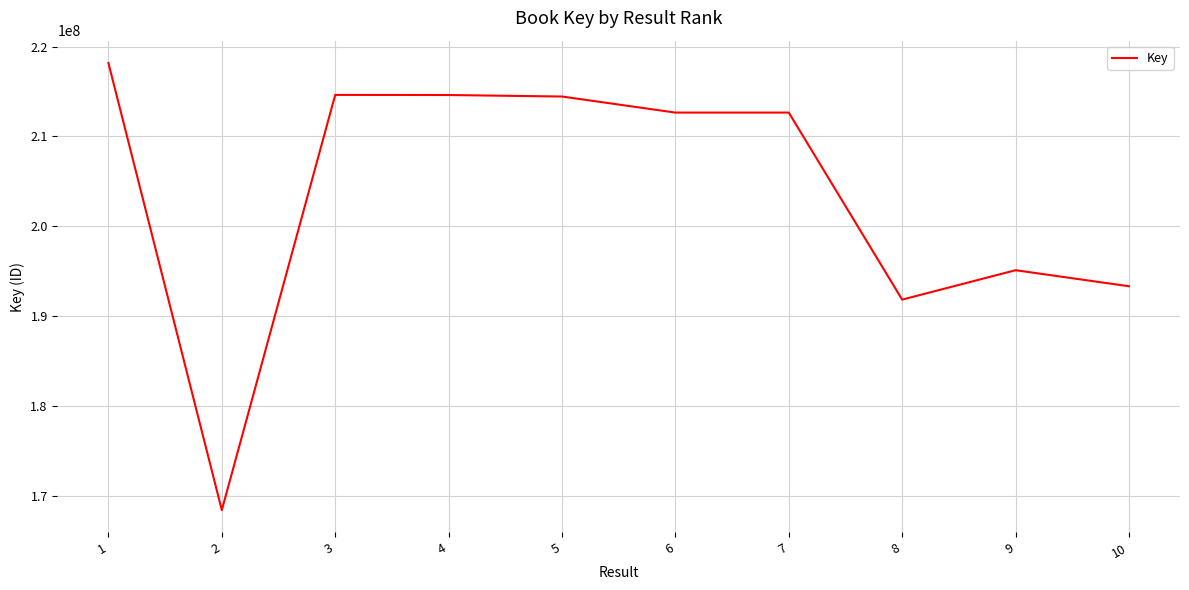

What is the change in value from 1 to 9?

-23062246